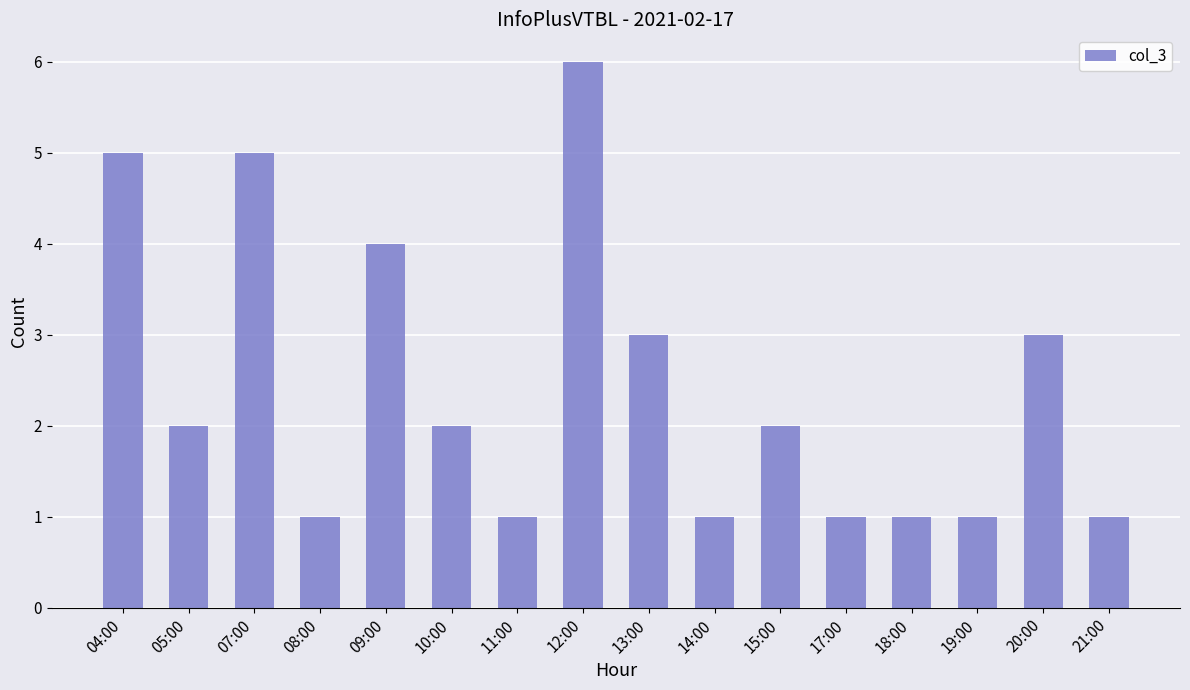

What is the sum of all values?

39